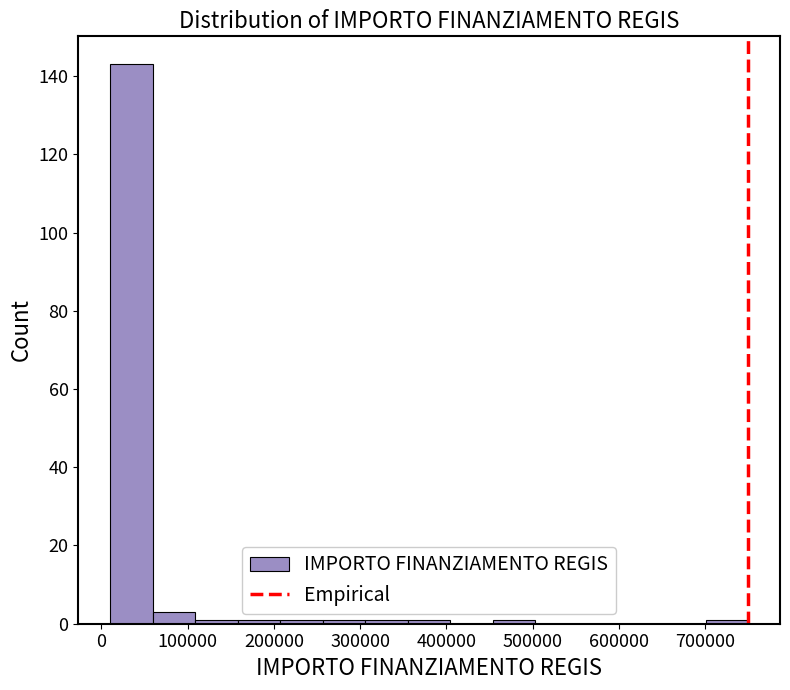

What is the height of the bar covering 60000 to 110000 on the x-axis? Neither the bar edges nor the heights are printed on the chart, so give them approximately, as read against the axes.

4